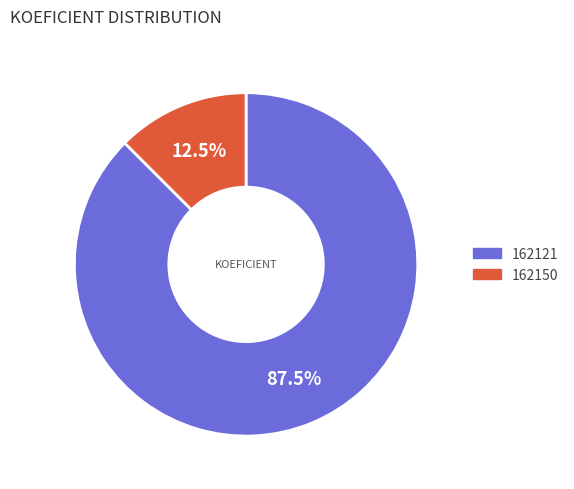

Is the sum of 162150 and 162121 greater than half?

Yes